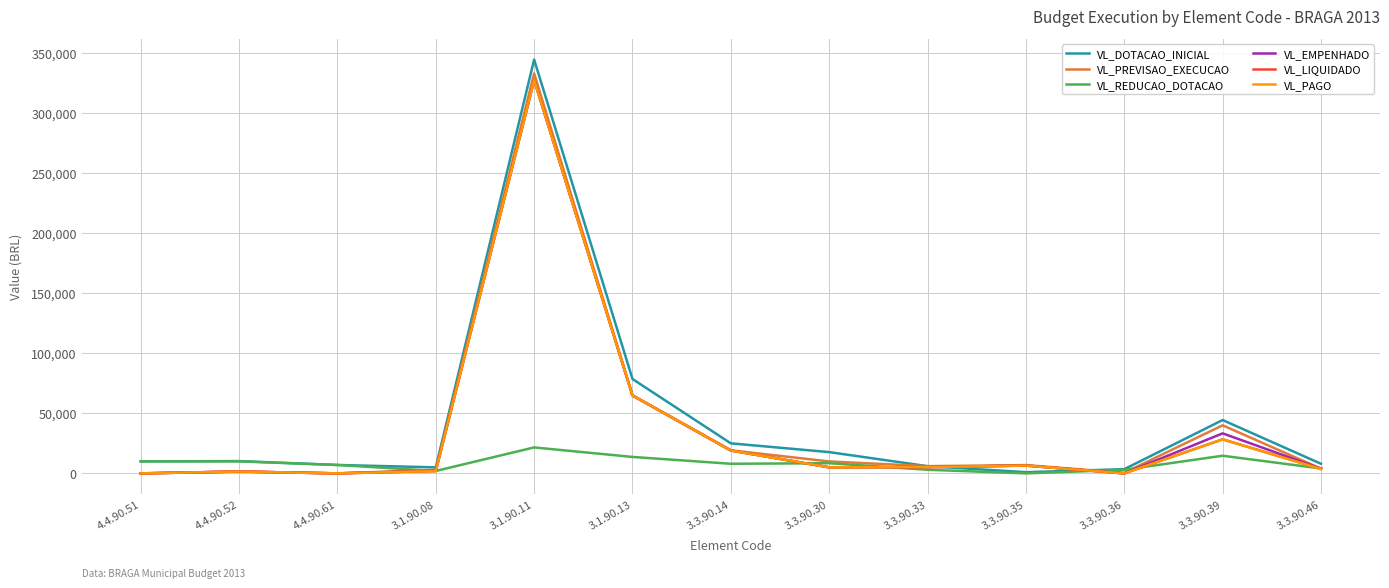

What is the average value of the VL_PAGO series?

35646.6